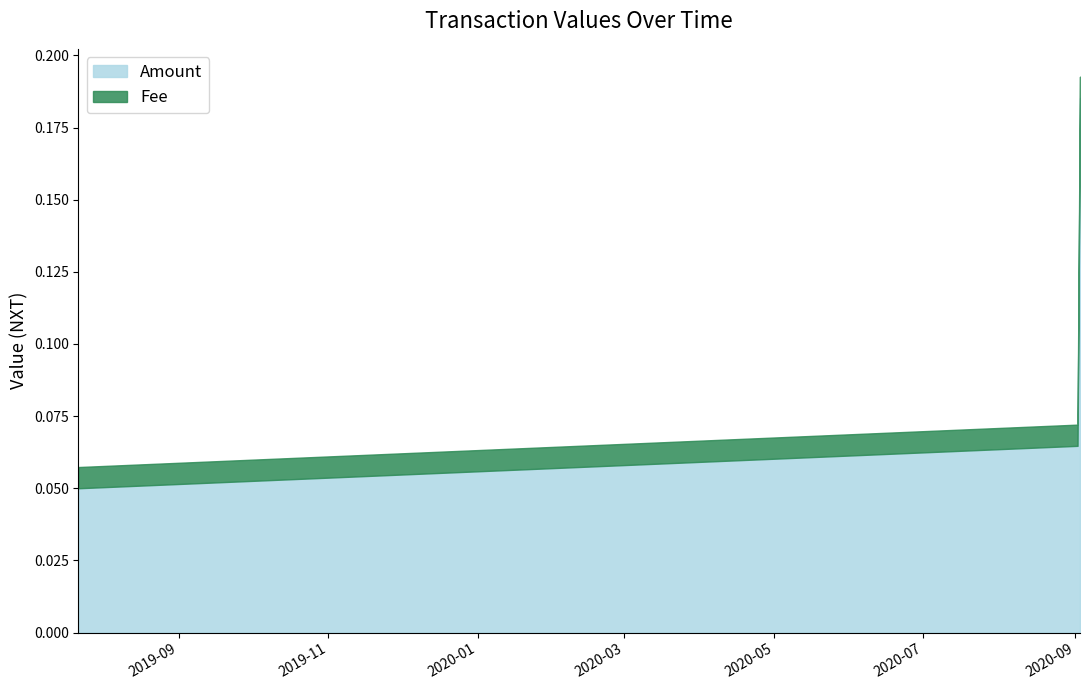

What is the sum of all Amount values?

0.3